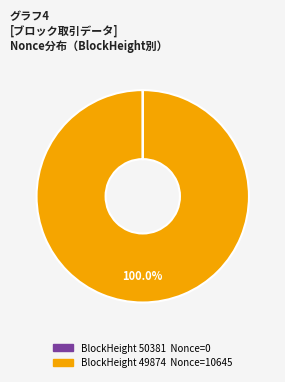

Which slice represents more than half of the pie?

49874